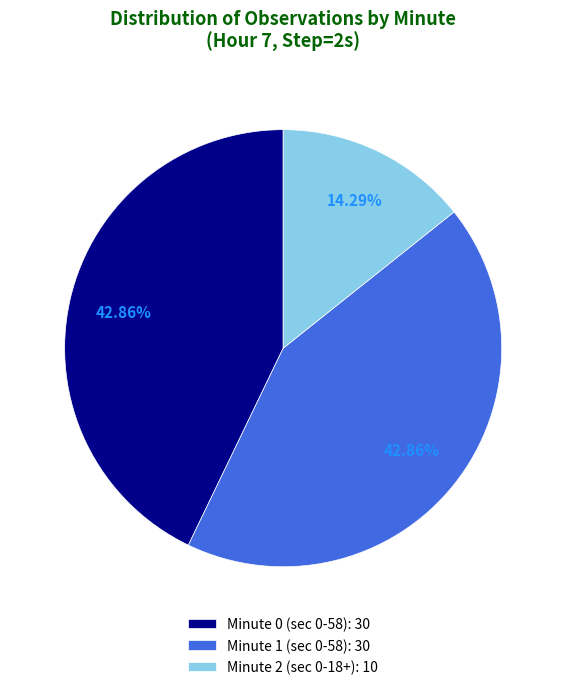

What percentage do Minute 2 and Minute 1 together represent?

57.1%